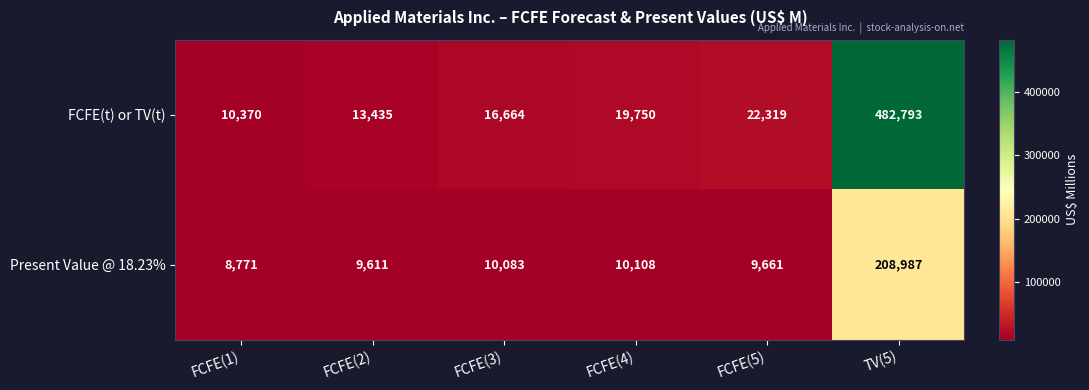

Rank the series by their average value, from lowest to highest.

Present Value @ 18.23%, FCFE(t) or TV(t)